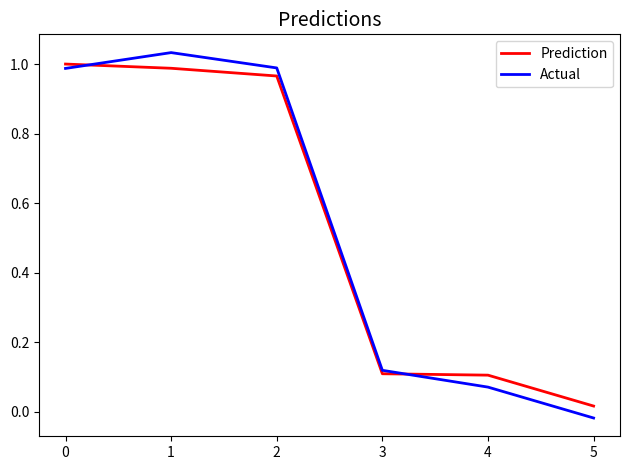

What are all the series names shown in the legend?

Prediction, Actual